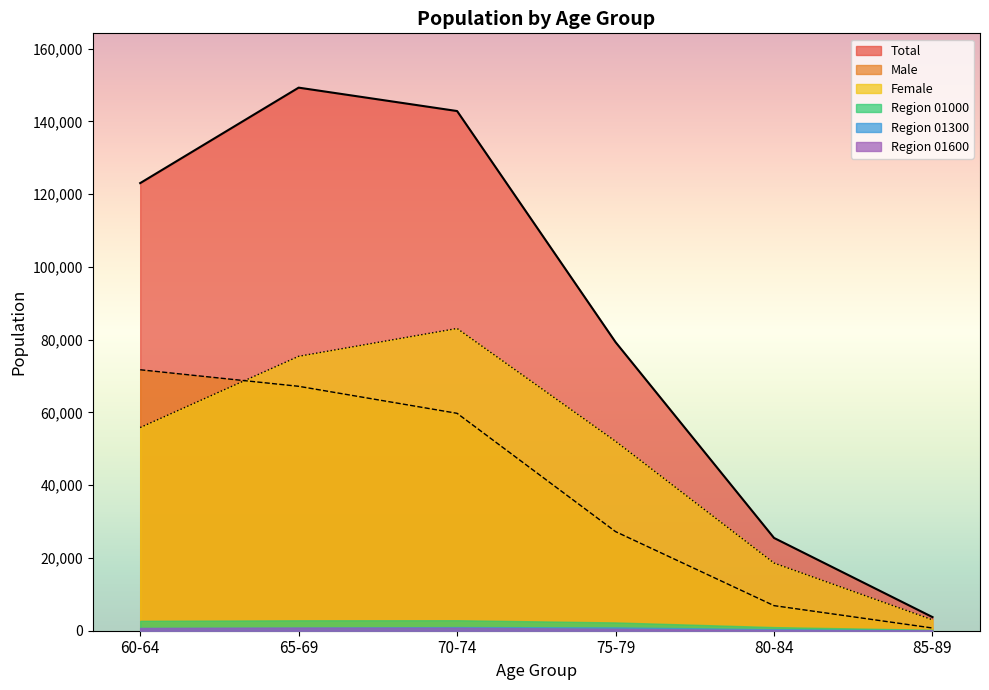

What is the greatest value displayed?

149301